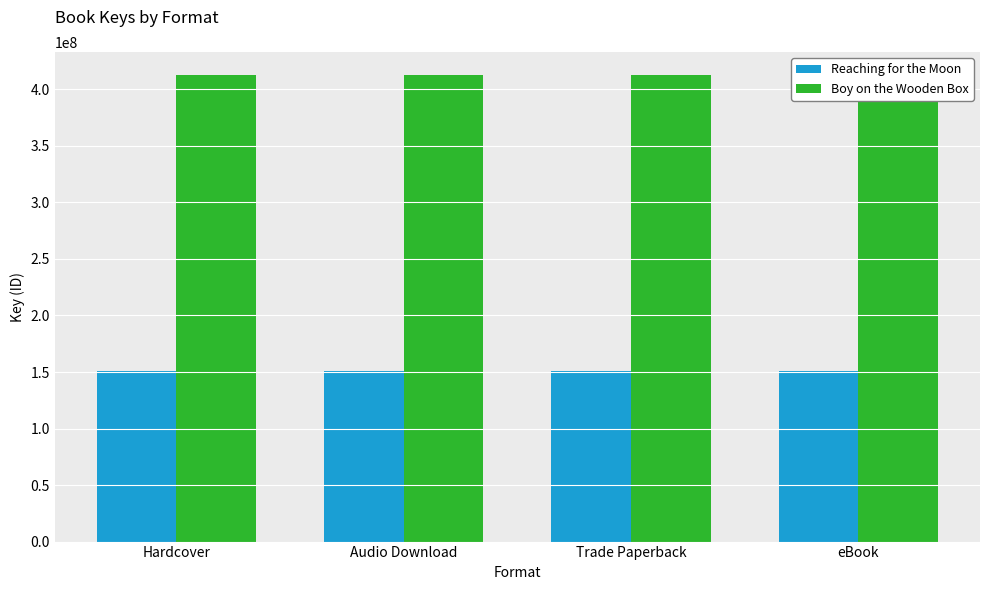

What is the total value across all series at Trade Paperback?

562986964